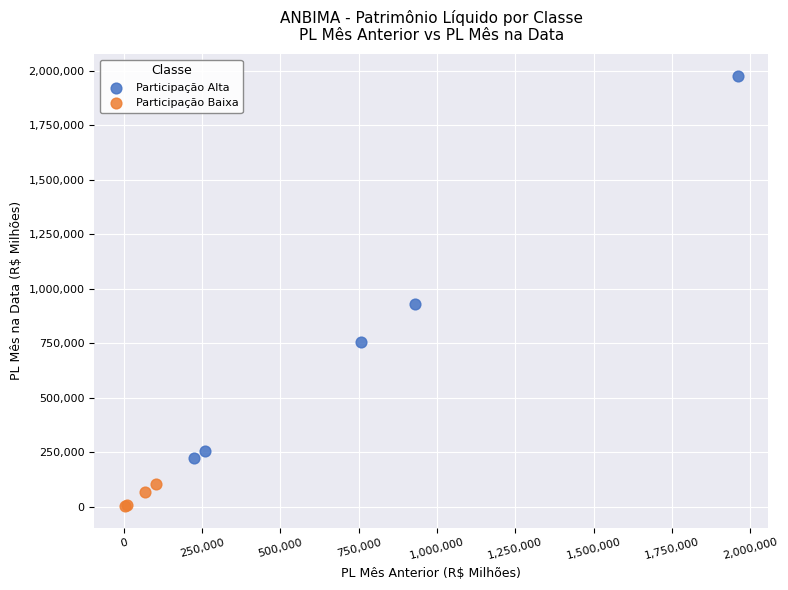

Which series has the widest spread of Y values?

Participação Alta